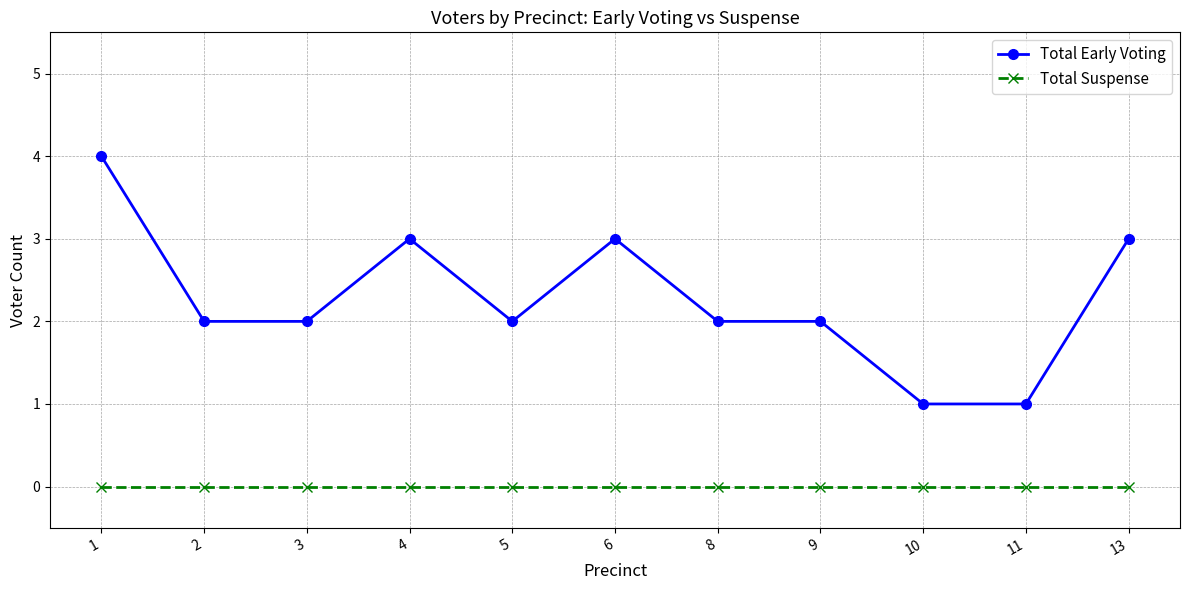

What is the spread (max minus min) of values at 6?

3